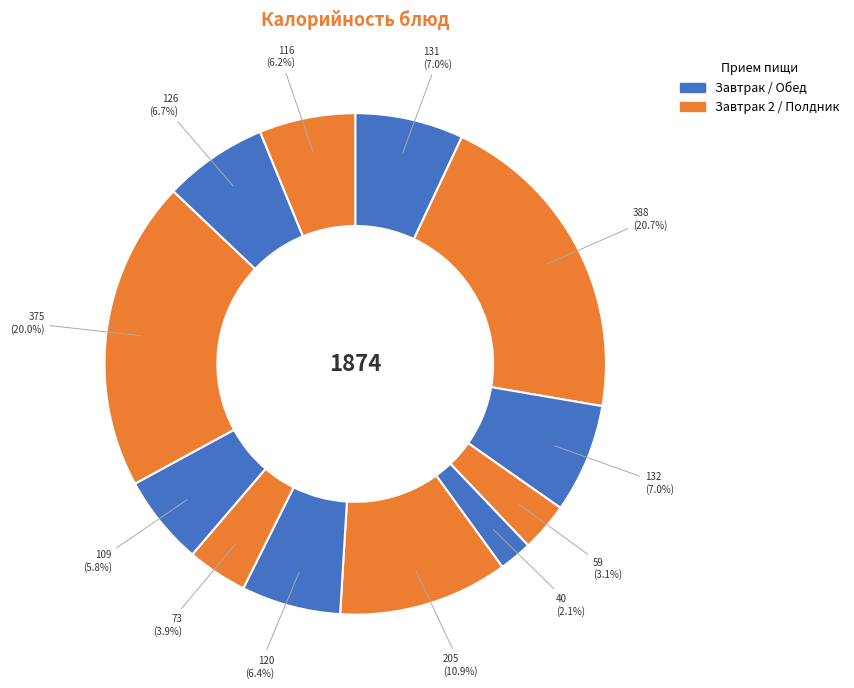

Does any single category account for the majority?

No